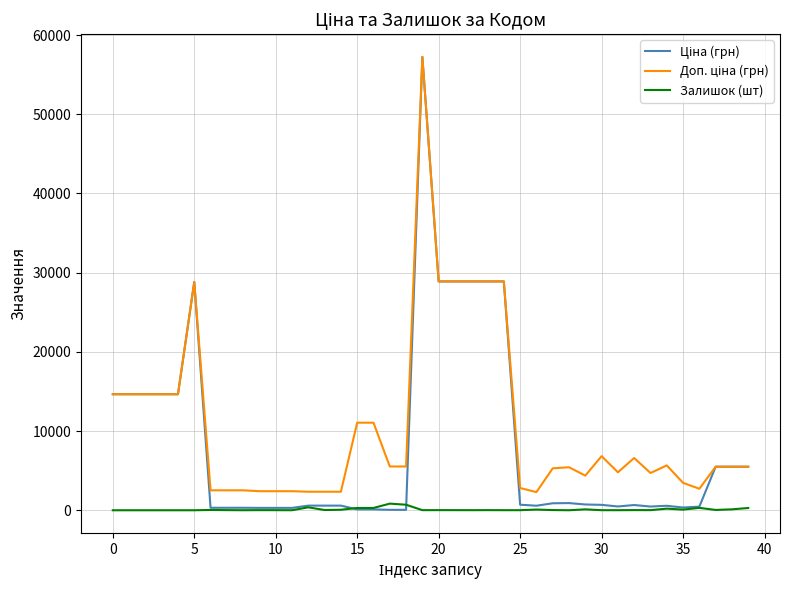

True or false: Залишок (шт) has more than 2 interior local peaks.

True